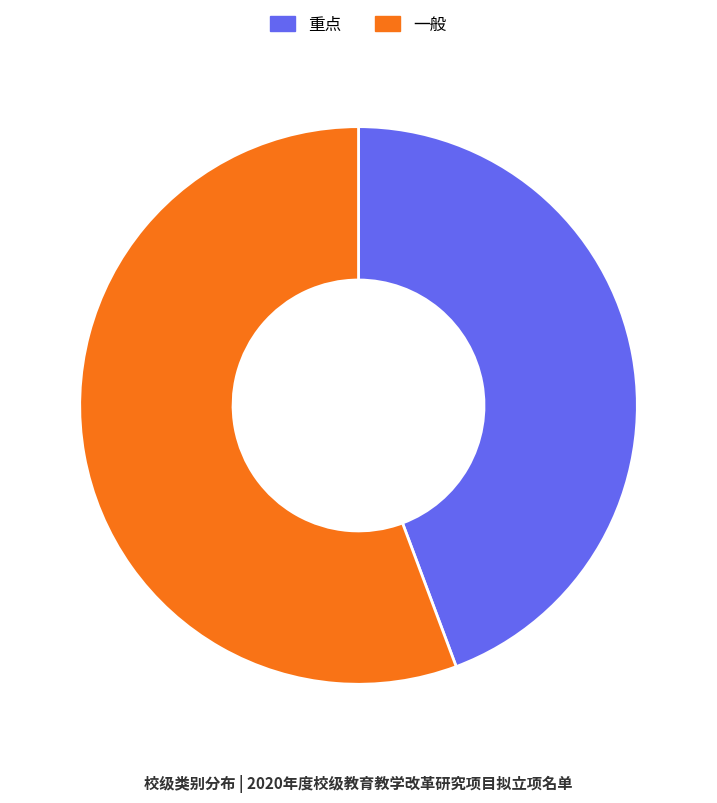

Which slice is the largest?

一般